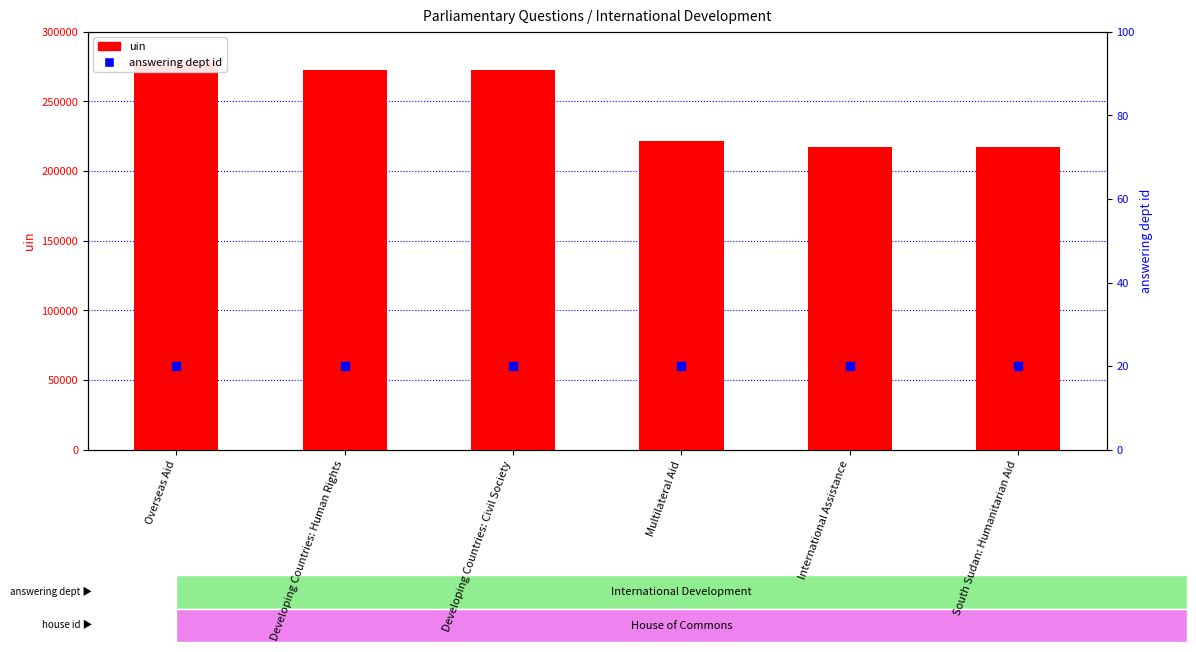

Which series reaches the minimum Y coordinate?

answering dept id